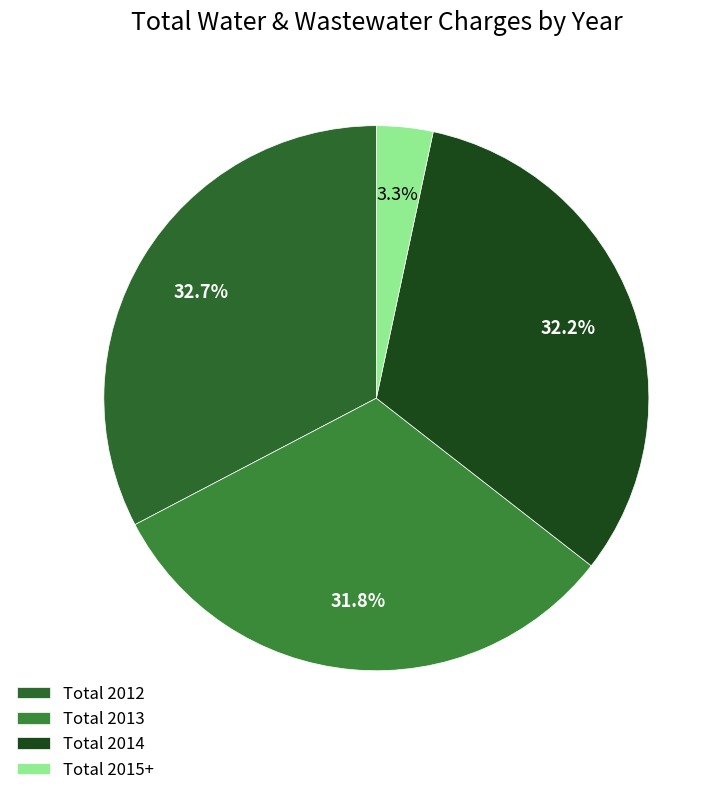

What percentage do Total 2013 and Total 2015+ together represent?

35.1%